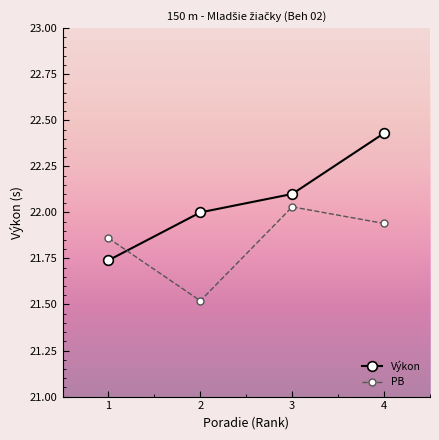

In PB, how many points are lower than both neighbors (excluding endpoints)?

1